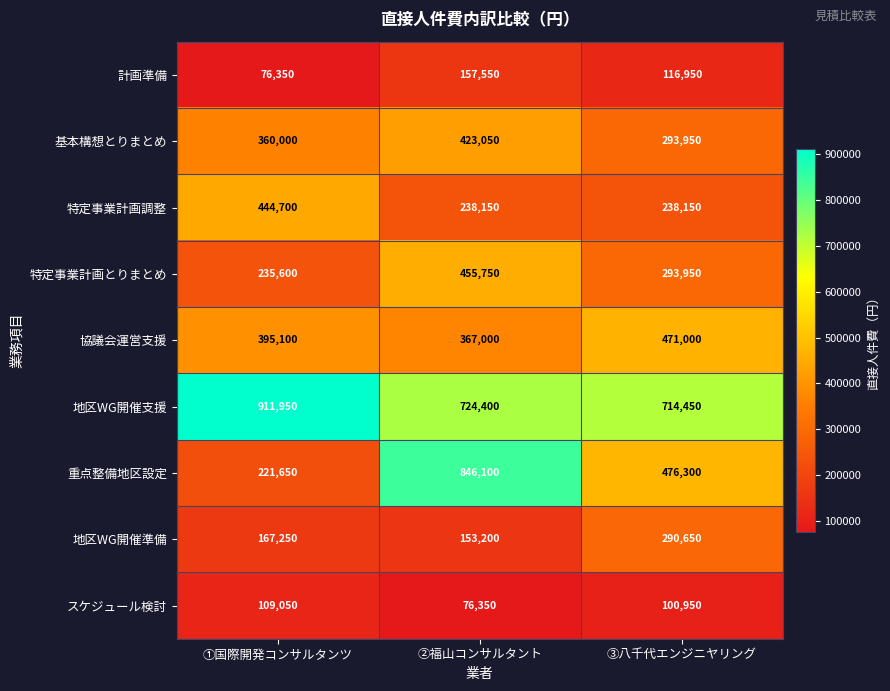

Reading right to left, what are all the values shown in this chart?

計画準備: 116950	157550	76350
基本構想とりまとめ: 293950	423050	360000
特定事業計画調整: 238150	238150	444700
特定事業計画とりまとめ: 293950	455750	235600
協議会運営支援: 471000	367000	395100
地区WG開催支援: 714450	724400	911950
重点整備地区設定: 476300	846100	221650
地区WG開催準備: 290650	153200	167250
スケジュール検討: 100950	76350	109050